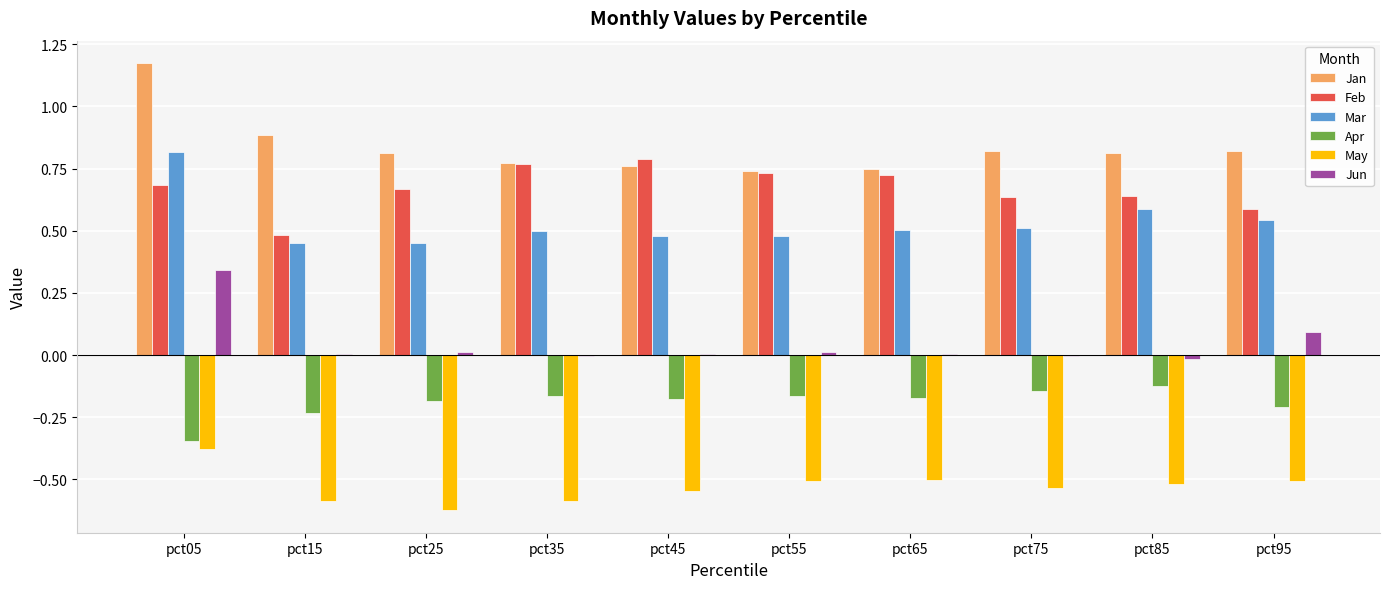

Does the chart contain stacked bars?

No